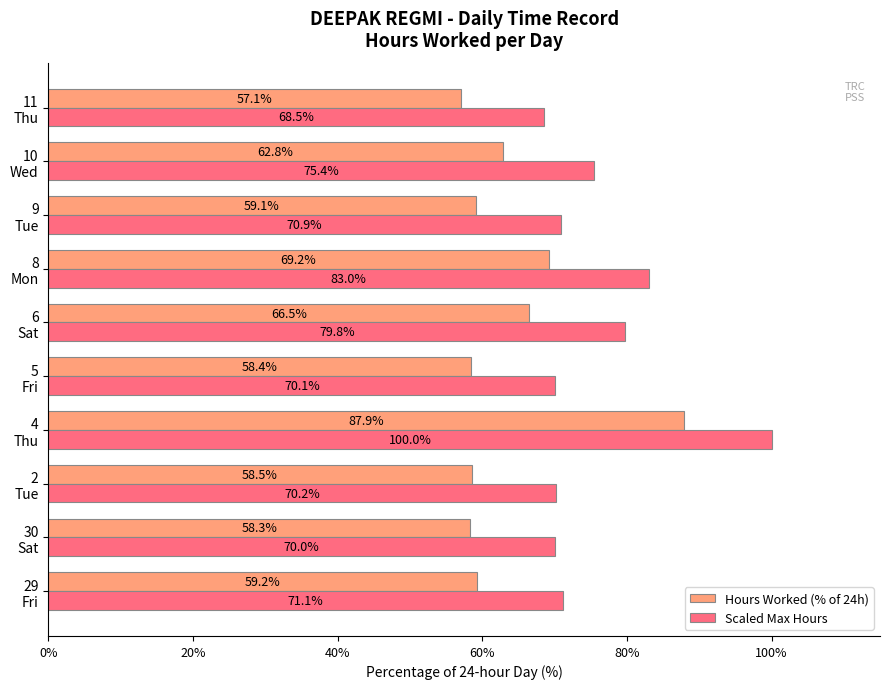

What is the average value of the Hours Worked (% of 24h) series?

63.7